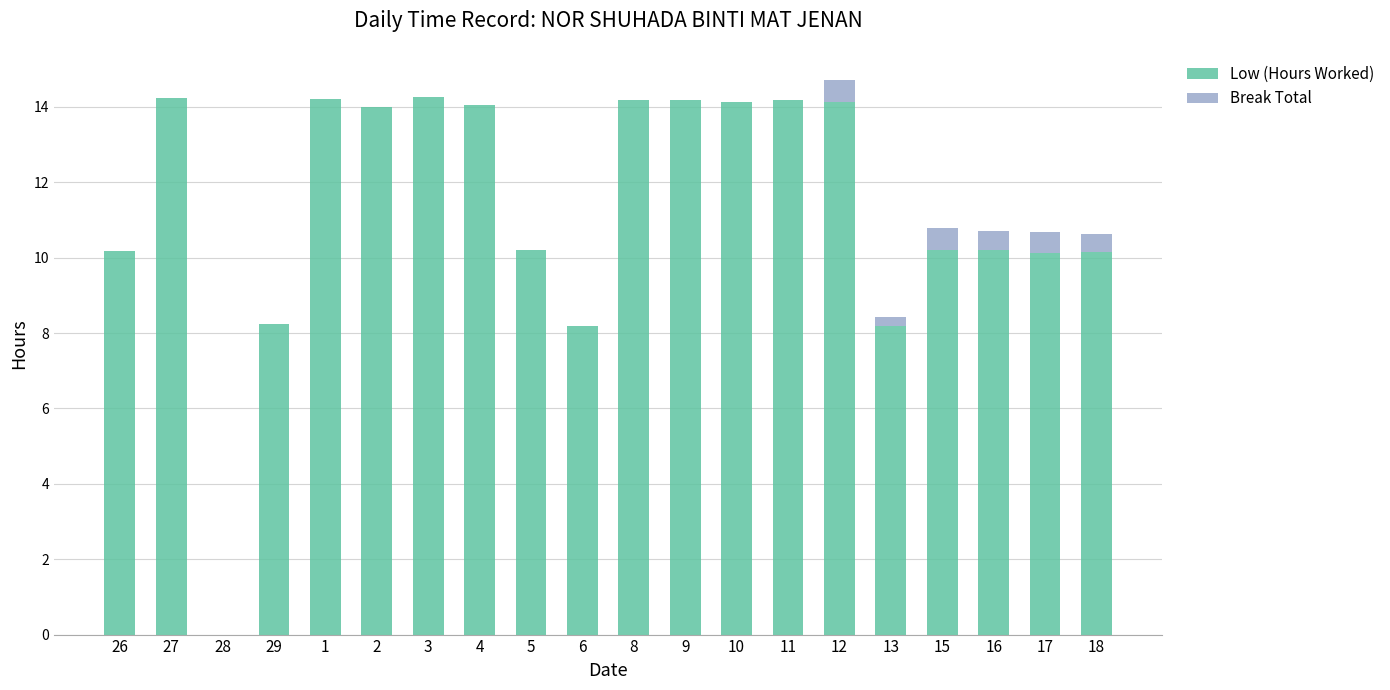

What is the total value across all series at 17?

10.7